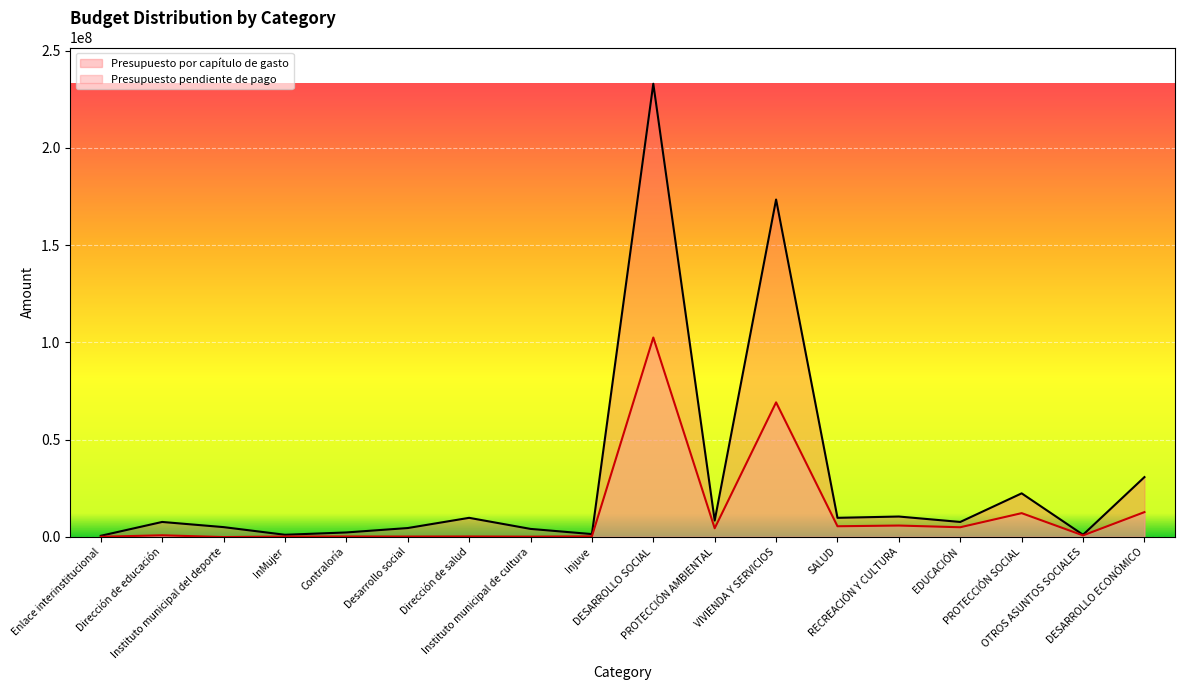

How many data points in Presupuesto por capítulo de gasto are above 7629353?

10